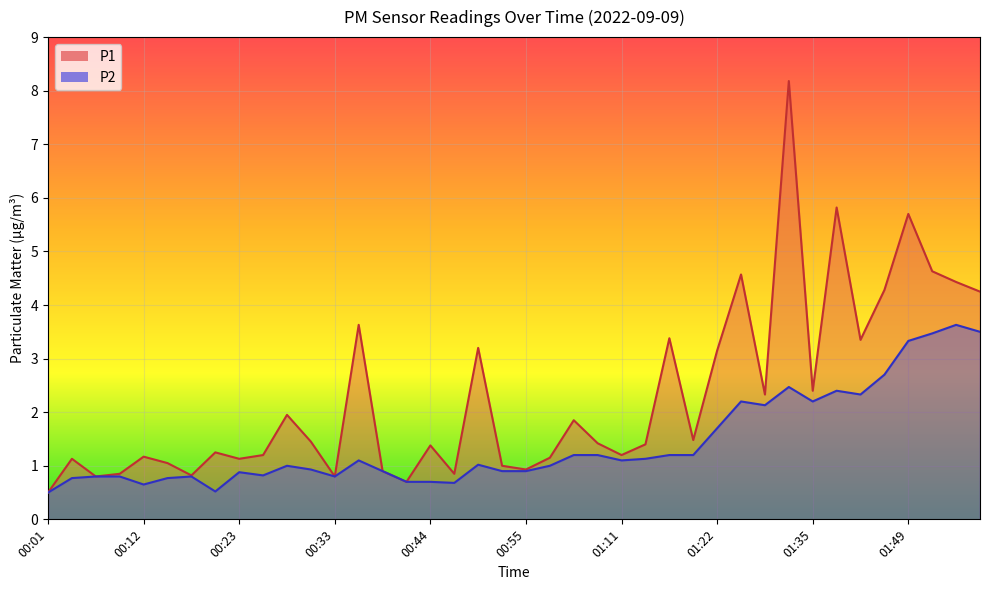

How many lines are shown in the chart?

2